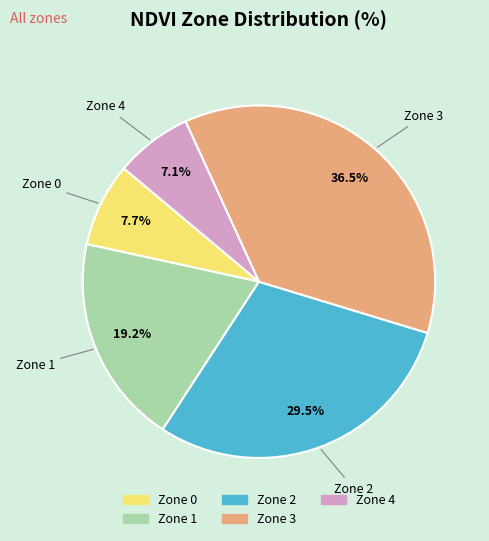

What is the smallest slice in the pie chart?

Zone 4